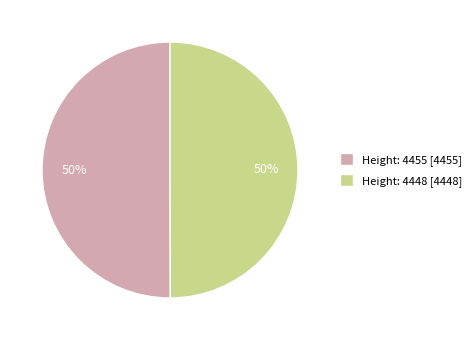

Approximately how many times larger is the value at Height: 4448 [4448] compared to Height: 4455 [4455]?

1.0